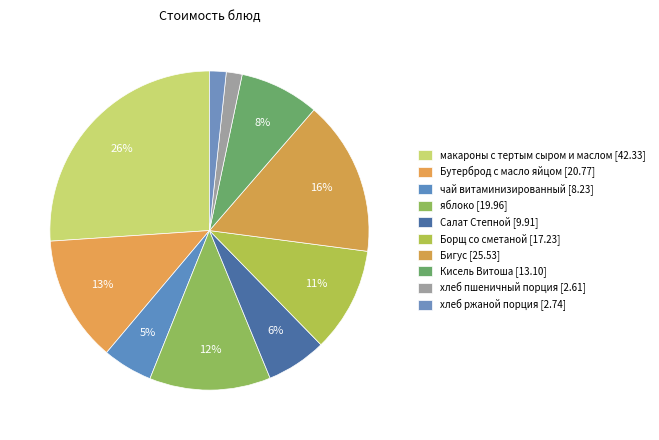

Rank the categories by value from highest to lowest.

макароны с тертым сыром и маслом, Бигус, Бутерброд с масло яйцом, яблоко, Борщ со сметаной, Кисель Витоша, Салат Степной, чай витаминизированный, хлеб ржаной порция, хлеб пшеничный порция